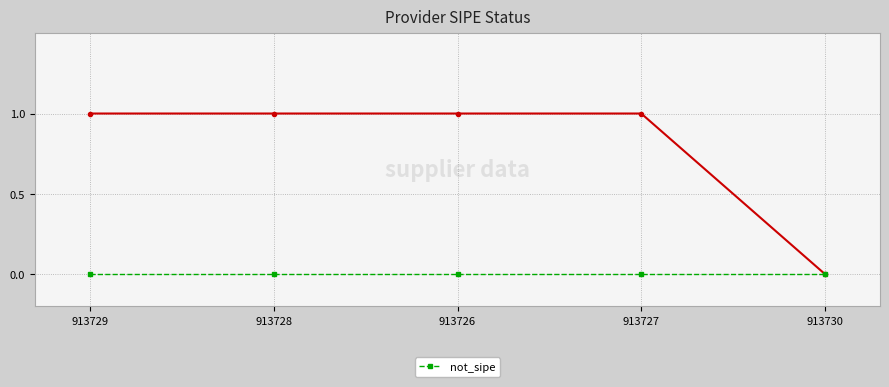

List the labels in order of value, largest first.

913729, 913728, 913726, 913727, 913730